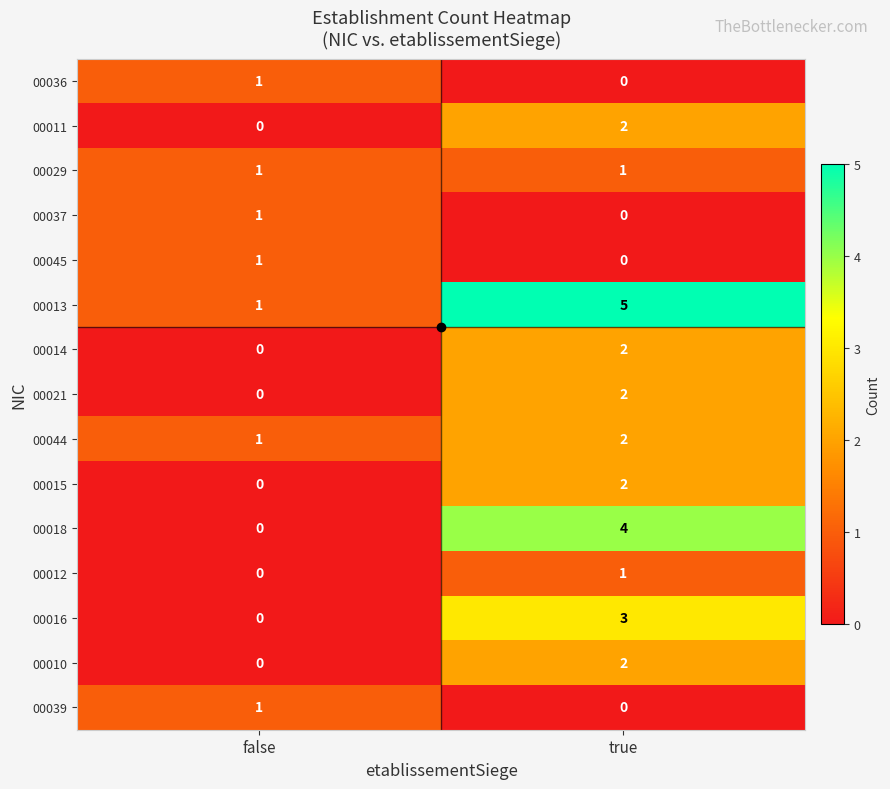

Is the value of 00045 at true greater than the value of 00013 at true?

No